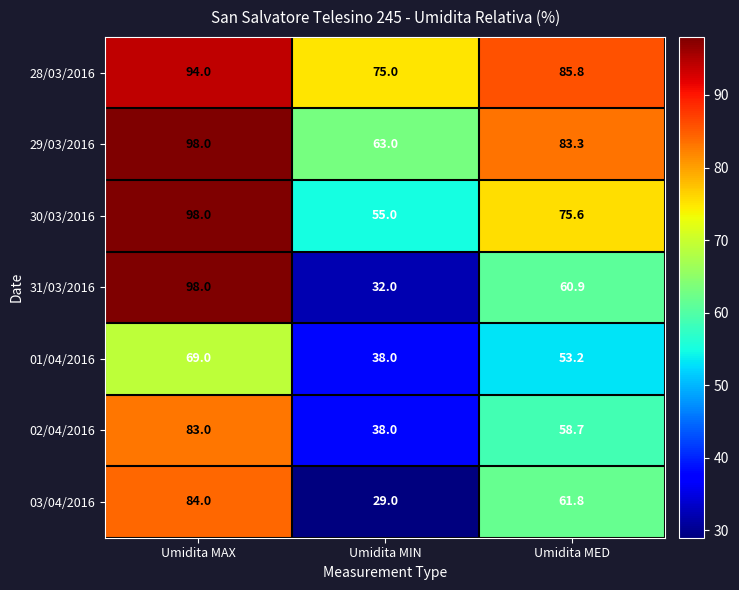

Reading left to right, transcribe all the data shown in this chart.

28/03/2016: 94.0	75.0	85.8
29/03/2016: 98.0	63.0	83.3
30/03/2016: 98.0	55.0	75.6
31/03/2016: 98.0	32.0	60.9
01/04/2016: 69.0	38.0	53.2
02/04/2016: 83.0	38.0	58.7
03/04/2016: 84.0	29.0	61.8